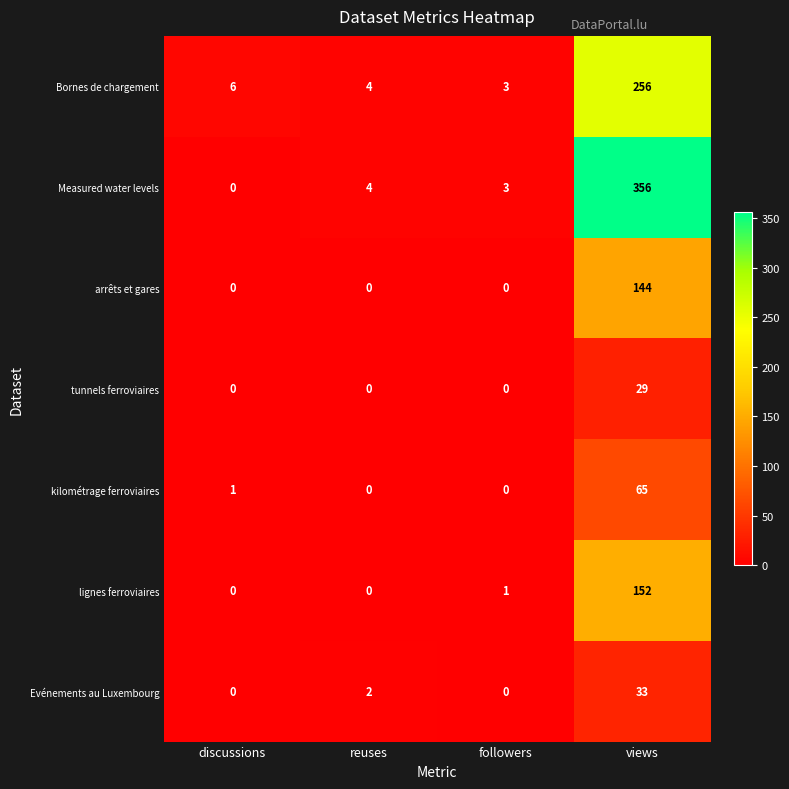

The Evénements au Luxembourg series shows 0 at followers. True or false?

True